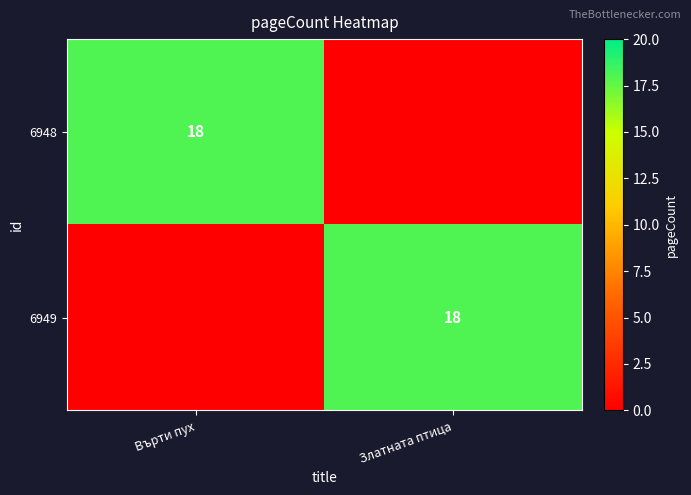

What is the maximum value shown in the chart?

18